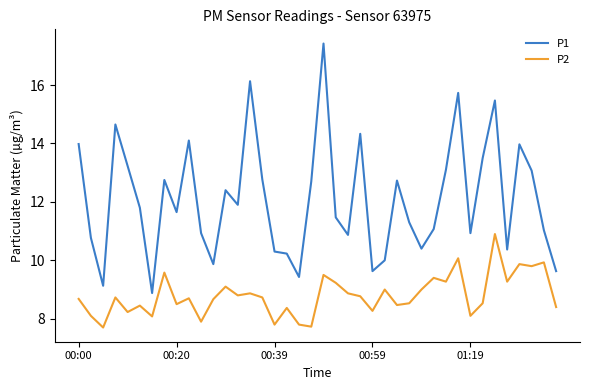

At how many categories does at least one series exceed 17?

1